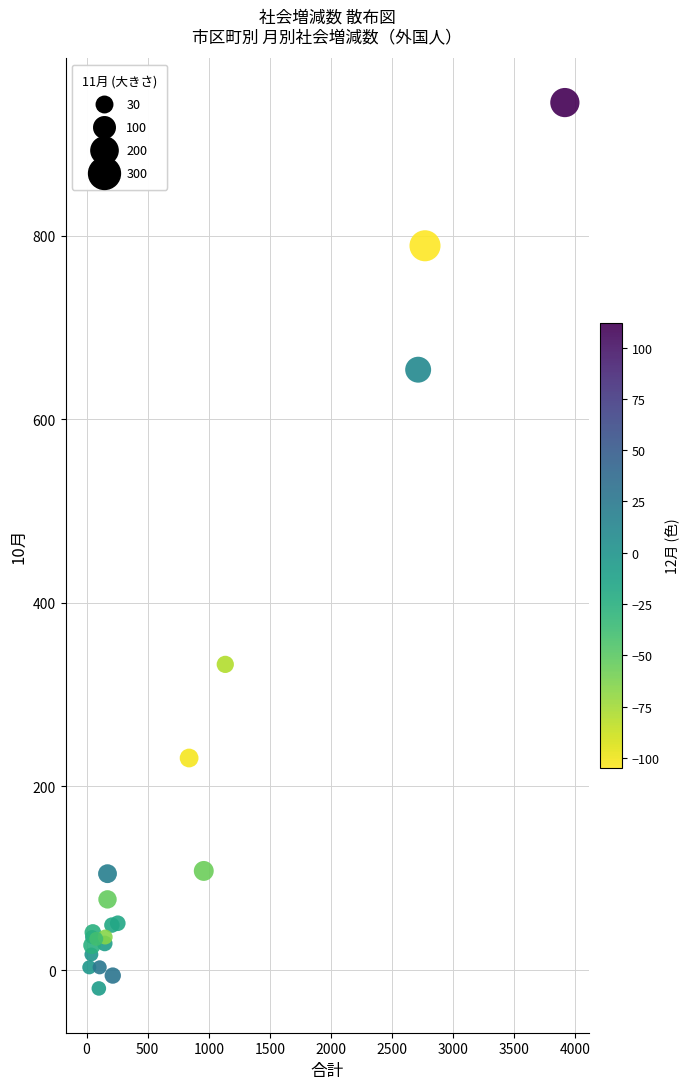

What Y value in the scatter plot is closest to 462?

333